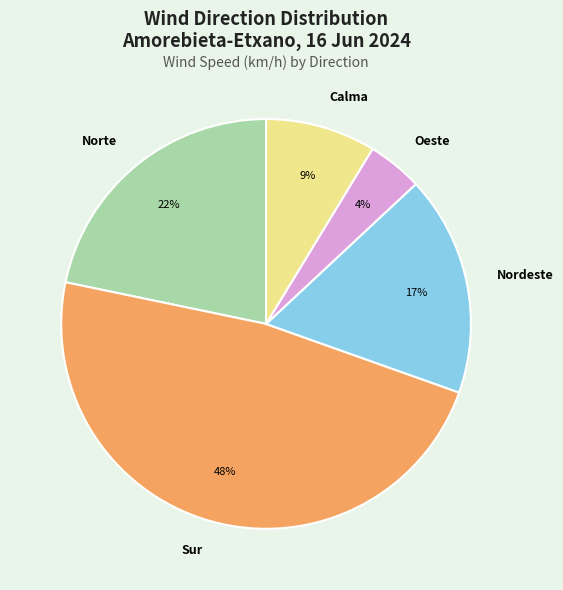

To the nearest percent, what portion does Sur represent?

48%